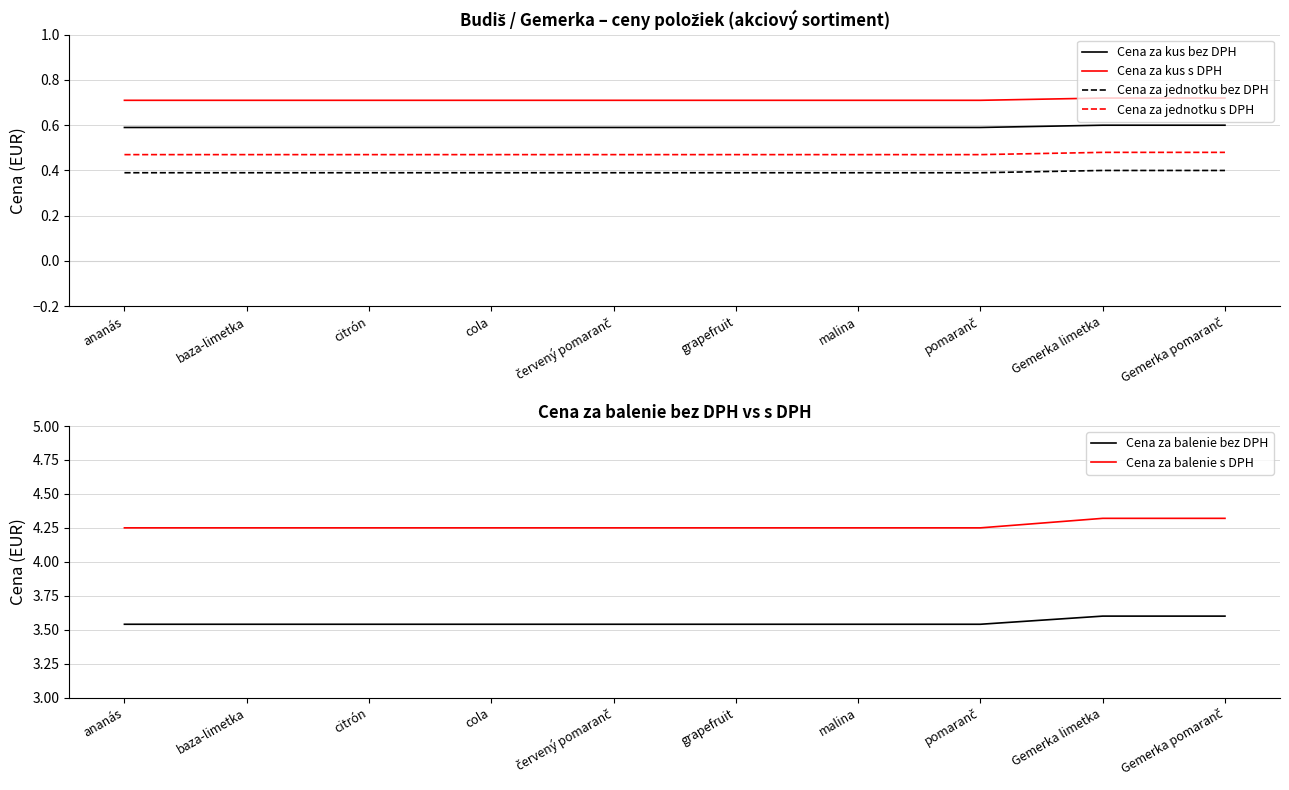

Which series has the largest total across all categories?

Cena za balenie s DPH